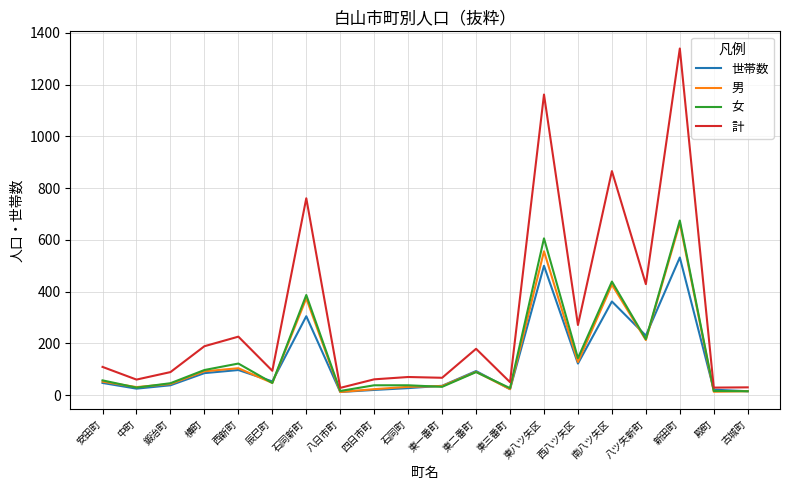

What is the lowest value of the 女 series?

15